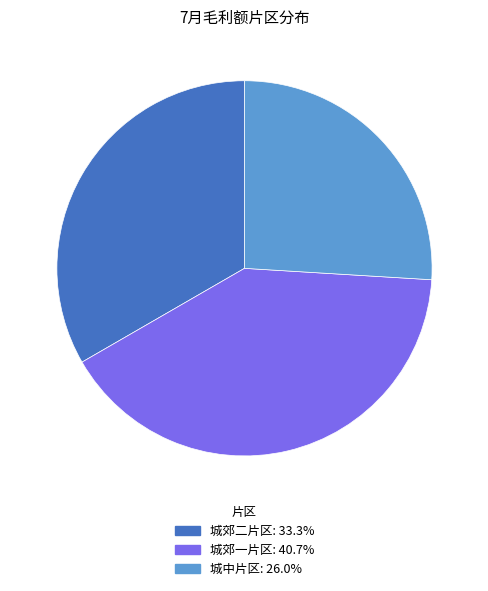

Do 城中片区: 26.0% and 城郊一片区: 40.7% together represent more than half of the pie?

Yes